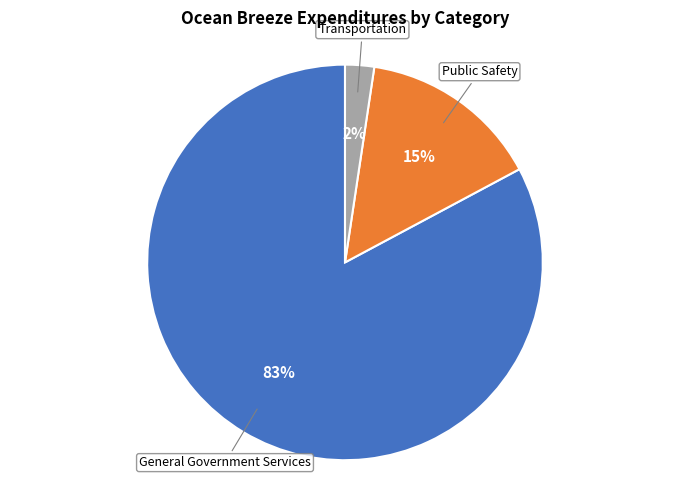

Is there a majority slice in this chart?

Yes